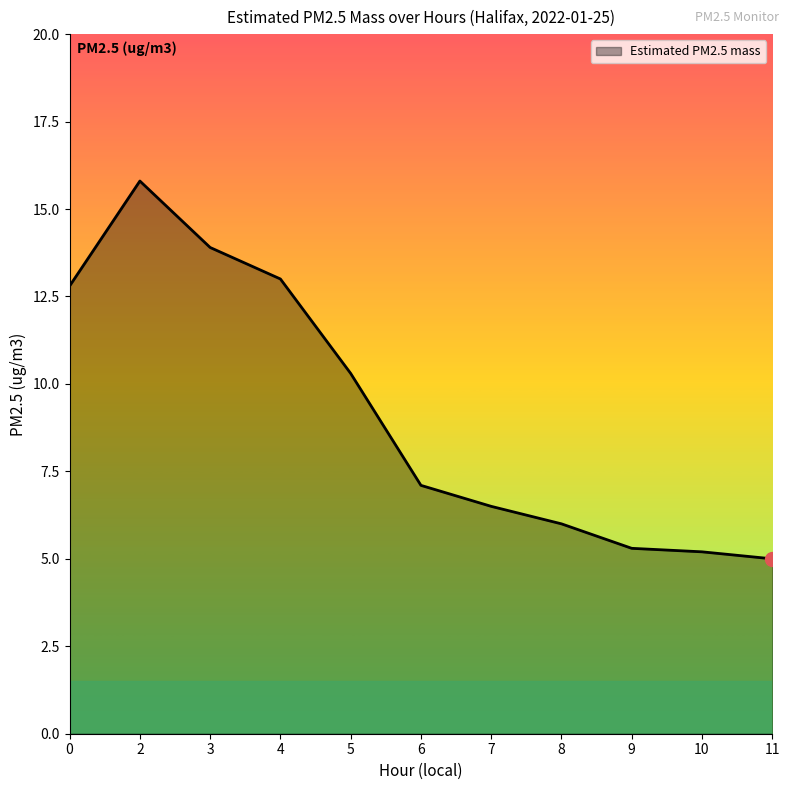

How many categories are shown in the chart?

11